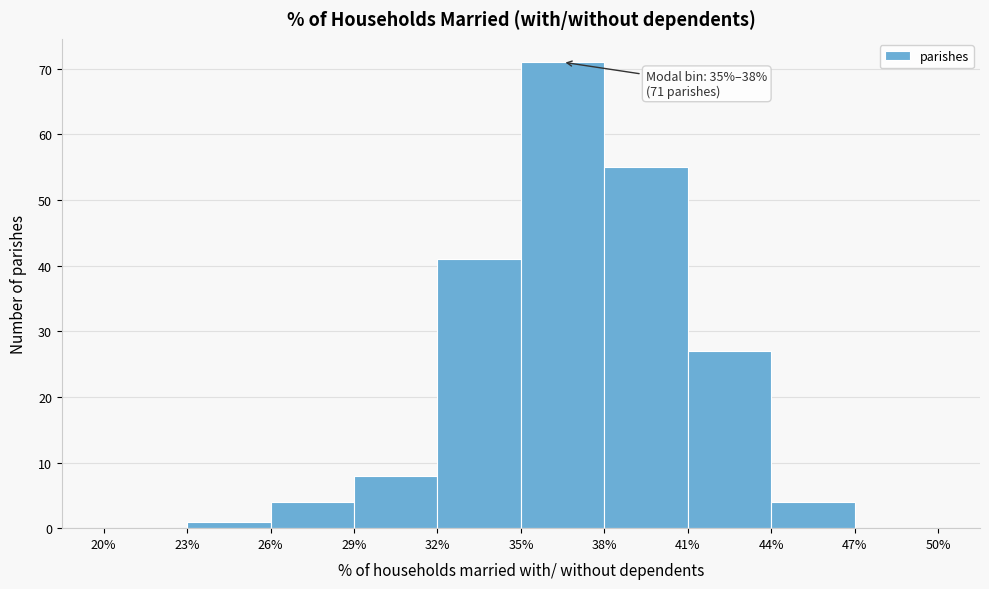

Over which range of the x-axis is the bar tallest?

35% to 38%